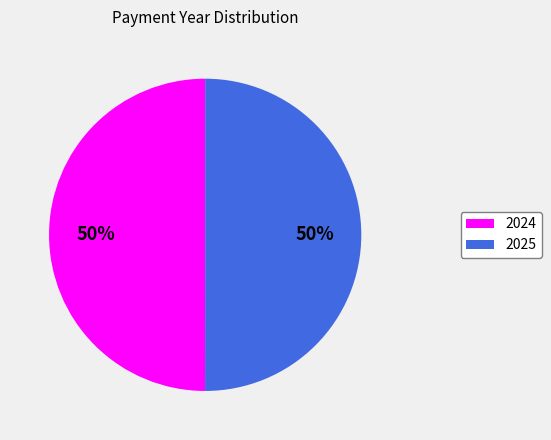

What is the ratio of the value at 2025 to the value at 2024?

1.0